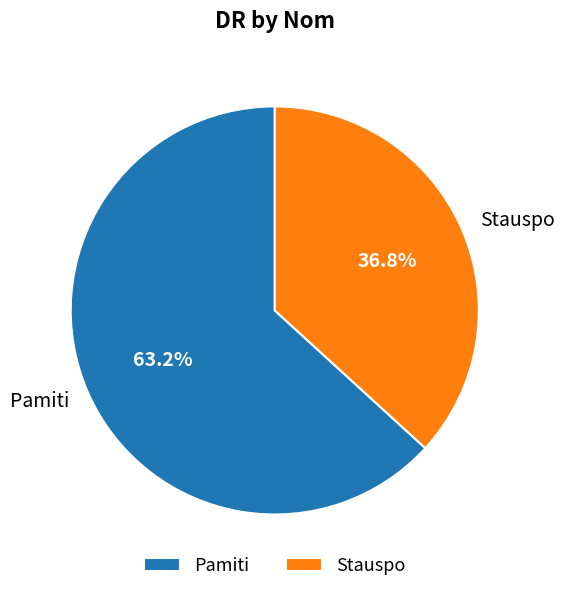

Does any single category account for the majority?

Yes